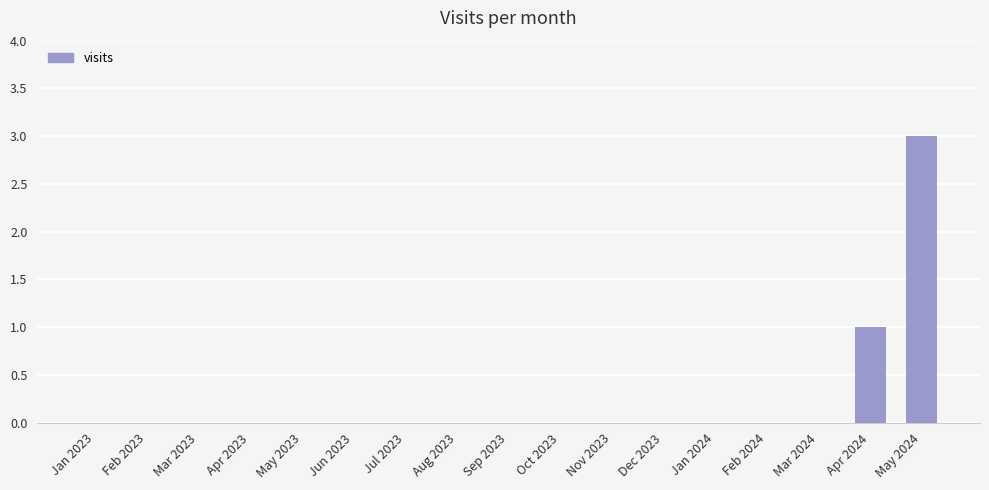

The chart shows a value of 1 at Feb 2024. True or false?

False